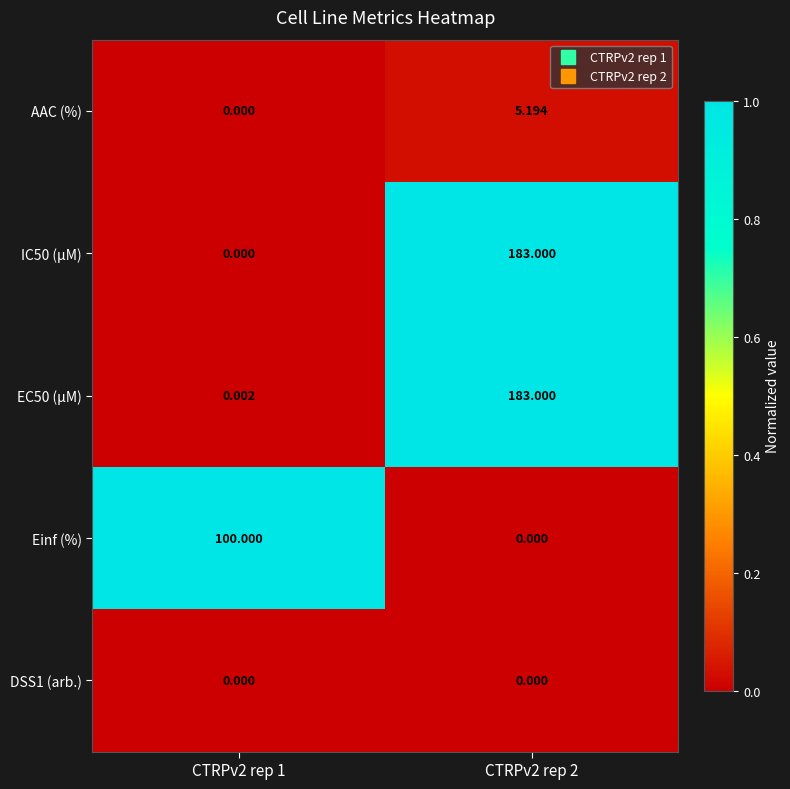

Is the value of DSS1 (arb.) at CTRPv2 rep 1 greater than the value of IC50 (µM) at CTRPv2 rep 2?

No